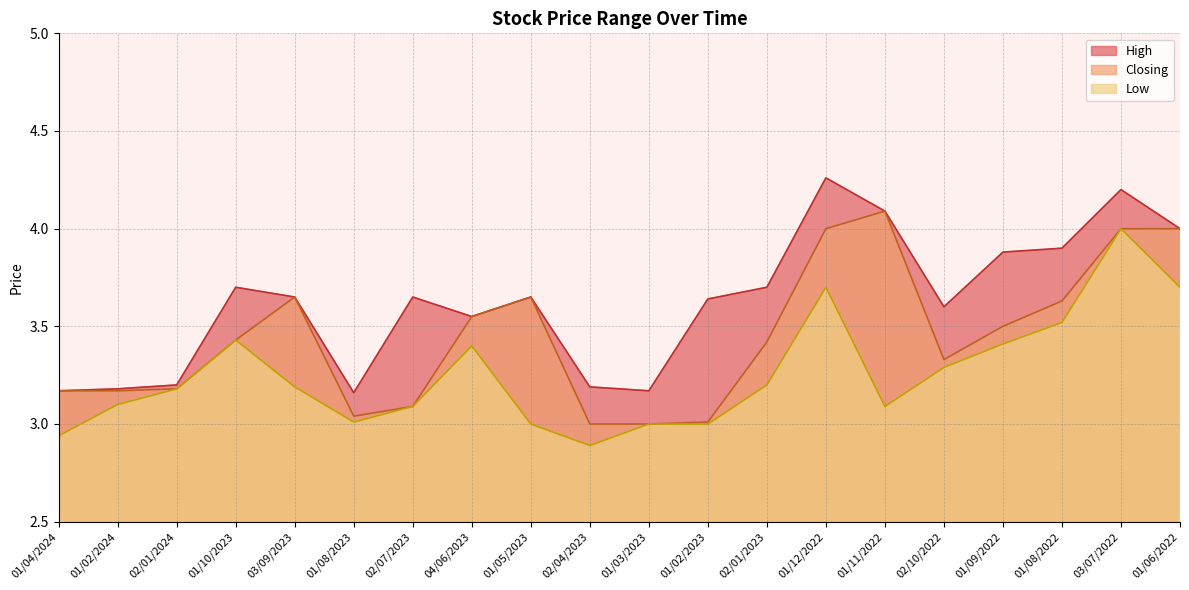

True or false: Closing and High intersect in this chart.

False